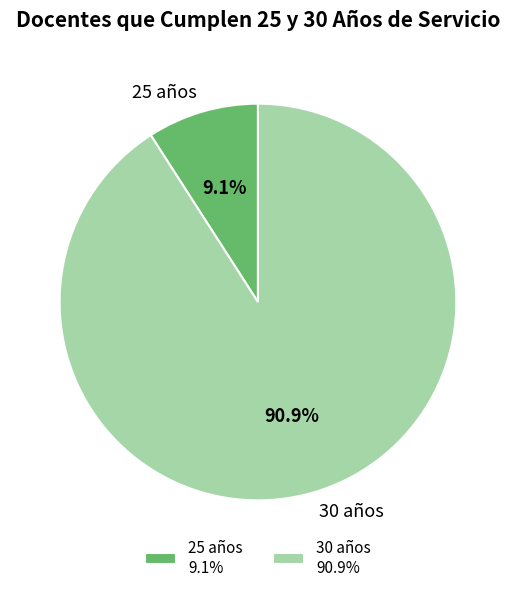

To the nearest percent, what is the difference between the largest and smallest slice percentages?

82%